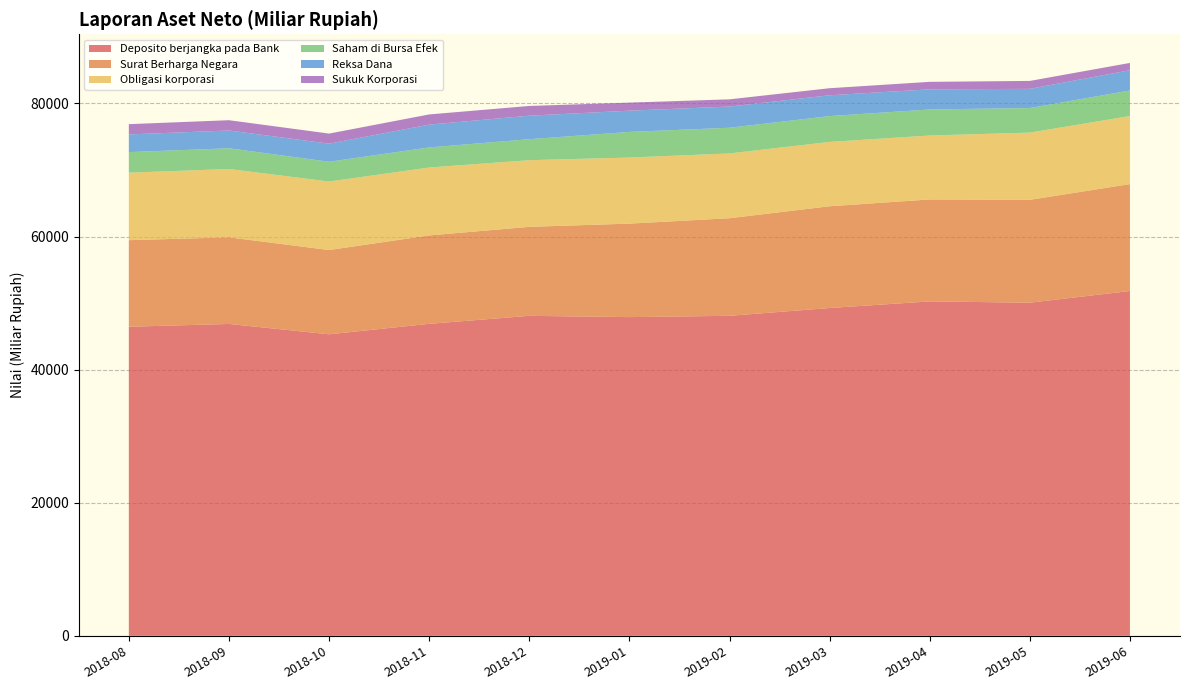

Reading left to right, what are all the values shown in this chart?

Deposito berjangka pada Bank: 2018-08=46441.2	2018-09=46864.4	2018-10=45309.2	2018-11=46882.0	2018-12=48083.1	2019-01=47890.9	2019-02=48087.7	2019-03=49257.7	2019-04=50253.9	2019-05=50058.2	2019-06=51813.7
Surat Berharga Negara: 2018-08=13012.0	2018-09=13014.1	2018-10=12661.2	2018-11=13284.2	2018-12=13371.1	2019-01=14048.9	2019-02=14662.9	2019-03=15288.8	2019-04=15317.5	2019-05=15452.7	2019-06=16065.4
Obligasi korporasi: 2018-08=10137.5	2018-09=10268.4	2018-10=10295.5	2018-11=10203.0	2018-12=10015.1	2019-01=9926.4	2019-02=9733.9	2019-03=9669.8	2019-04=9609.1	2019-05=10101.1	2019-06=10226.8
Saham di Bursa Efek: 2018-08=3092.7	2018-09=3114.8	2018-10=2971.0	2018-11=3018.3	2018-12=3155.3	2019-01=3853.0	2019-02=3863.1	2019-03=3883.3	2019-04=3912.3	2019-05=3696.6	2019-06=3837.6
Reksa Dana: 2018-08=2659.6	2018-09=2672.4	2018-10=2717.4	2018-11=3427.9	2018-12=3532.0	2019-01=3190.5	2019-02=3183.6	2019-03=3125.6	2019-04=3026.5	2019-05=2880.9	2019-06=3048.4
Sukuk Korporasi: 2018-08=1541.4	2018-09=1545.6	2018-10=1514.7	2018-11=1531.4	2018-12=1462.8	2019-01=1212.4	2019-02=1084.2	2019-03=1061.7	2019-04=1124.3	2019-05=1192.5	2019-06=1093.2